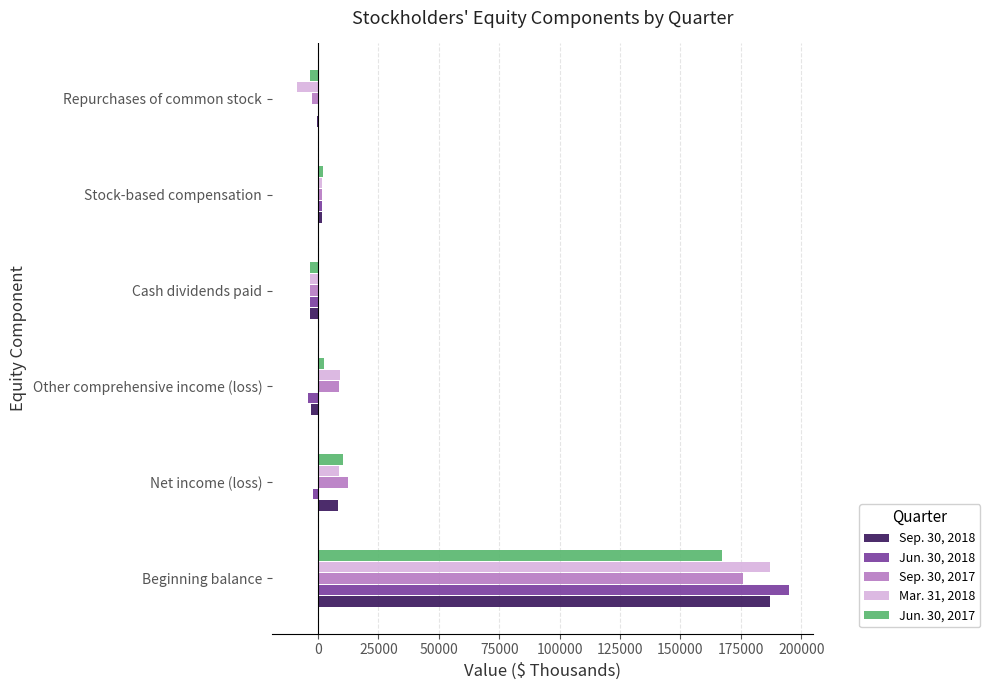

Is the value of Jun. 30, 2017 at Repurchases of common stock greater than the value of Jun. 30, 2018 at Beginning balance?

No